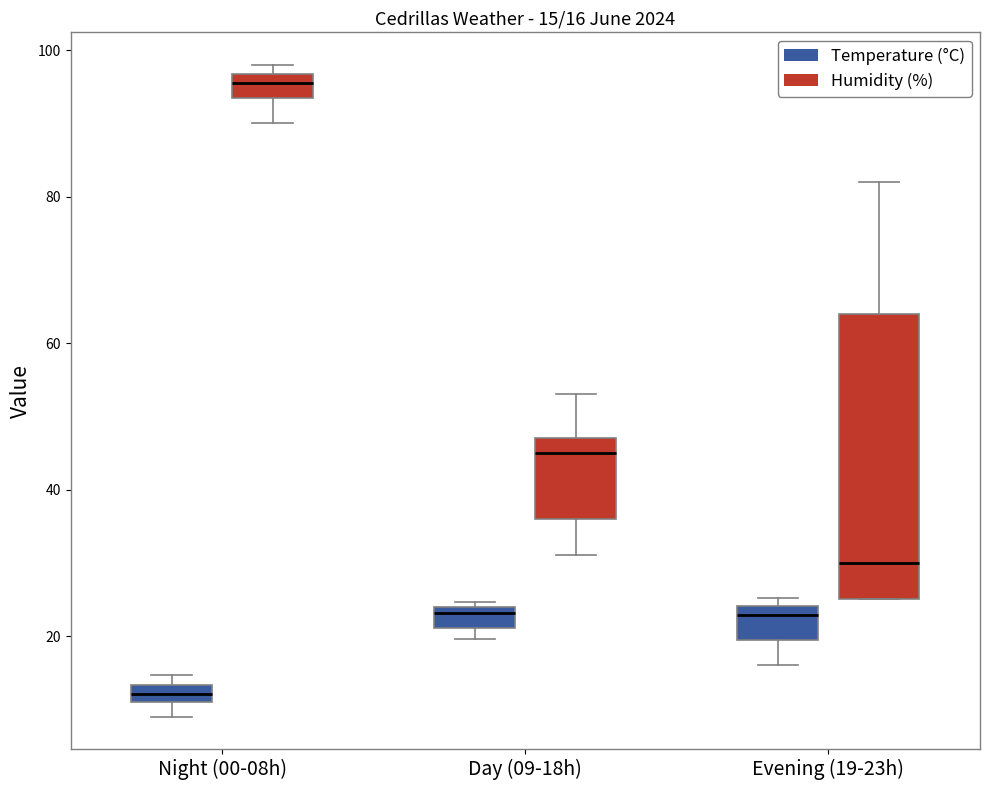

Comparing the boxes themselves (not the whiskers), which one is the tallest?

Evening (19-23h) (Humidity (%))